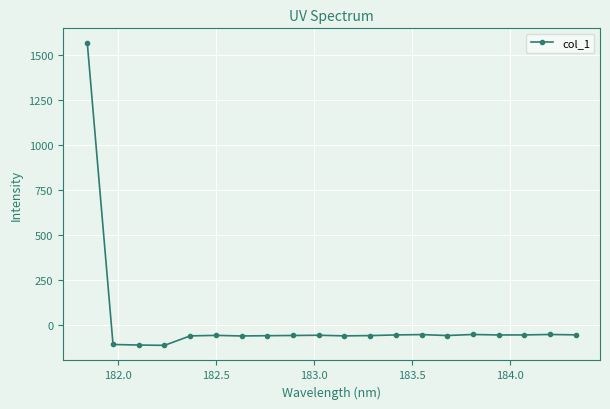

What is the average value?

18.1